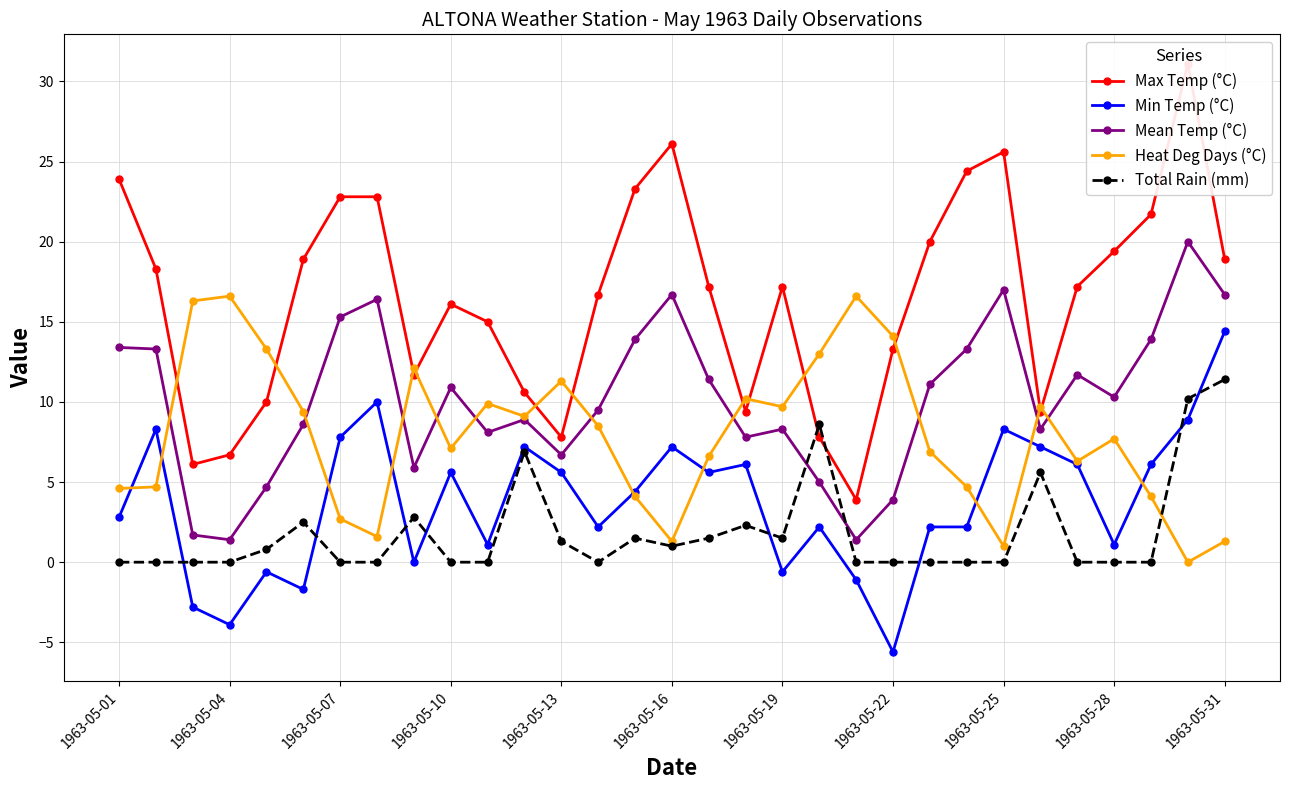

What is the lowest value of the Min Temp (°C) series?

-5.6